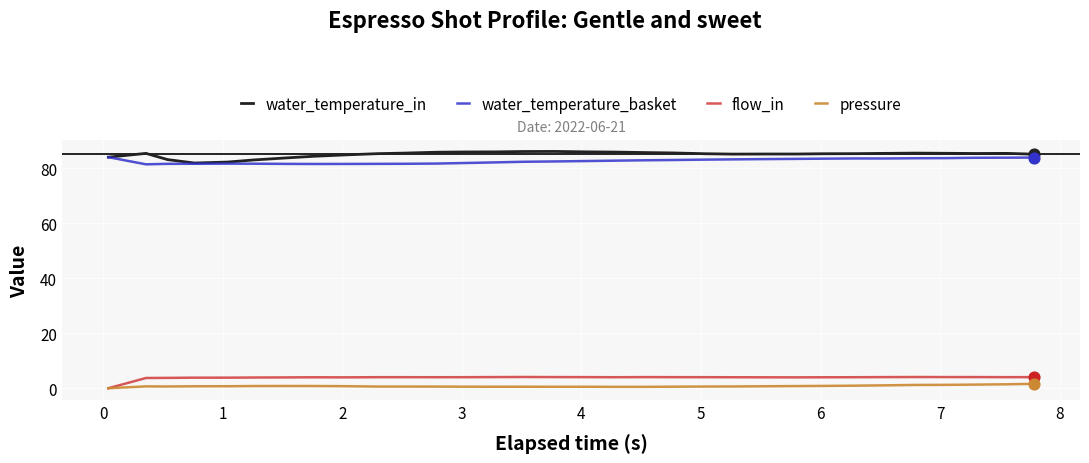

True or false: water_temperature_in and flow_in cross at least once.

False